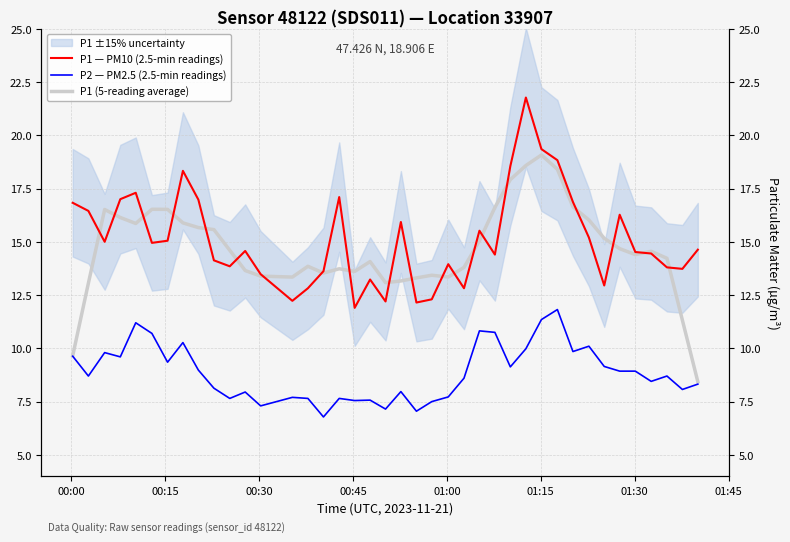

What is the label of the 4th point from the left?

00:45